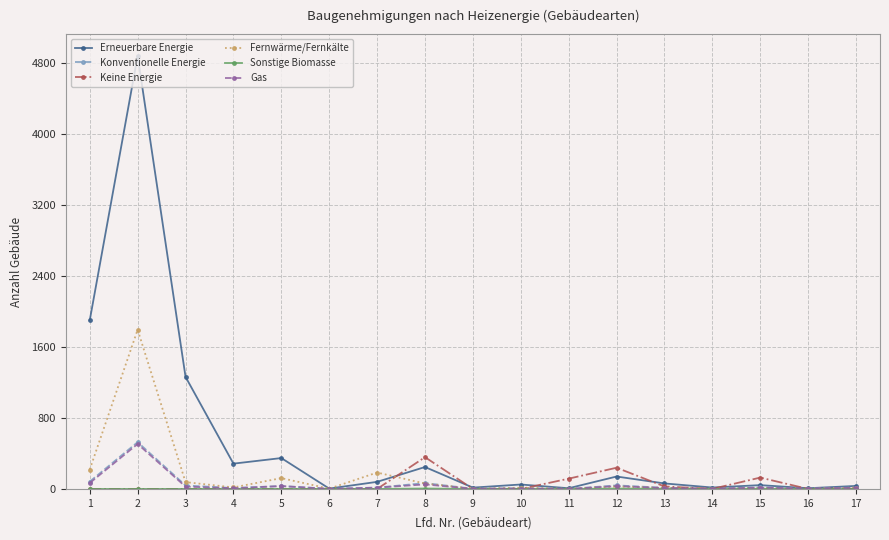

At which label does Gas reach its peak?

2